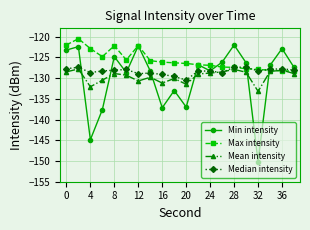

Which series has the largest total across all categories?

Max intensity